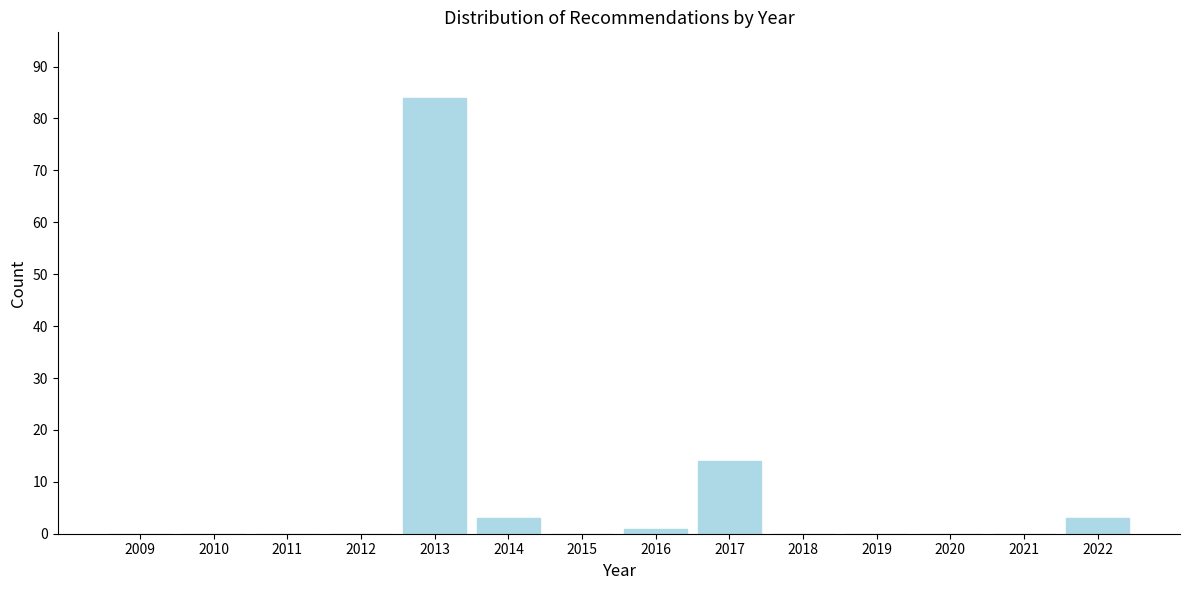

Reading left to right, list all the values displayed in this chart.

2009=0	2010=0	2011=0	2012=0	2013=84	2014=3	2015=0	2016=1	2017=14	2018=0	2019=0	2020=0	2021=0	2022=3